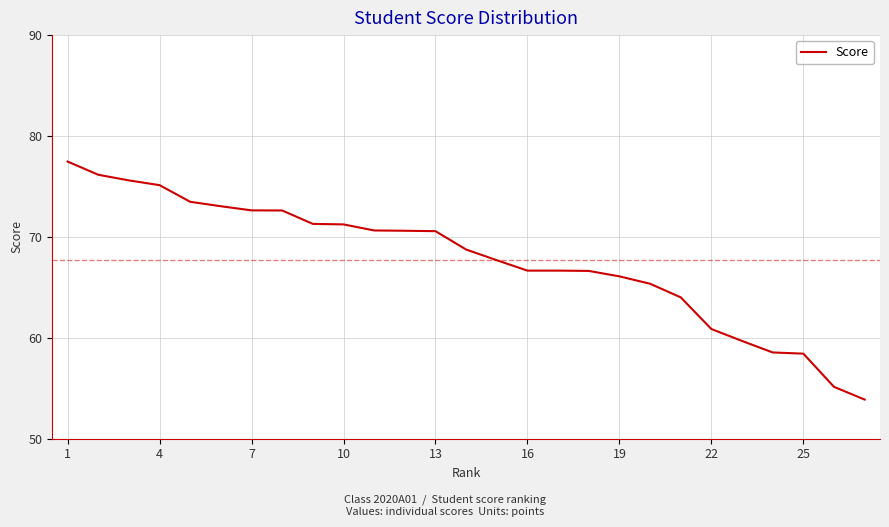

What is the difference between the maximum and minimum values?

23.6